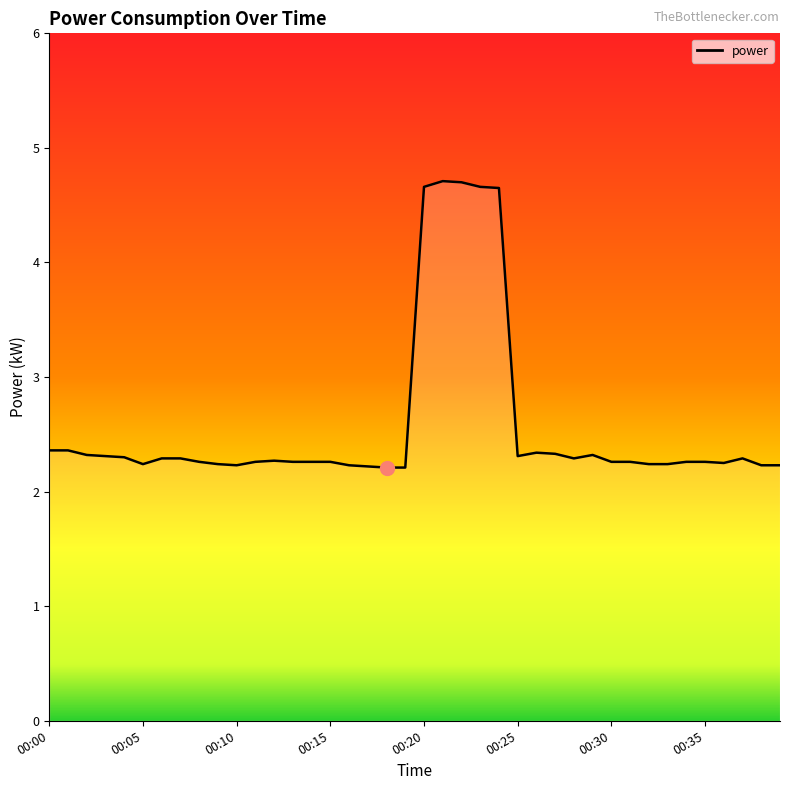

What is the difference between the maximum and minimum values?

2.5